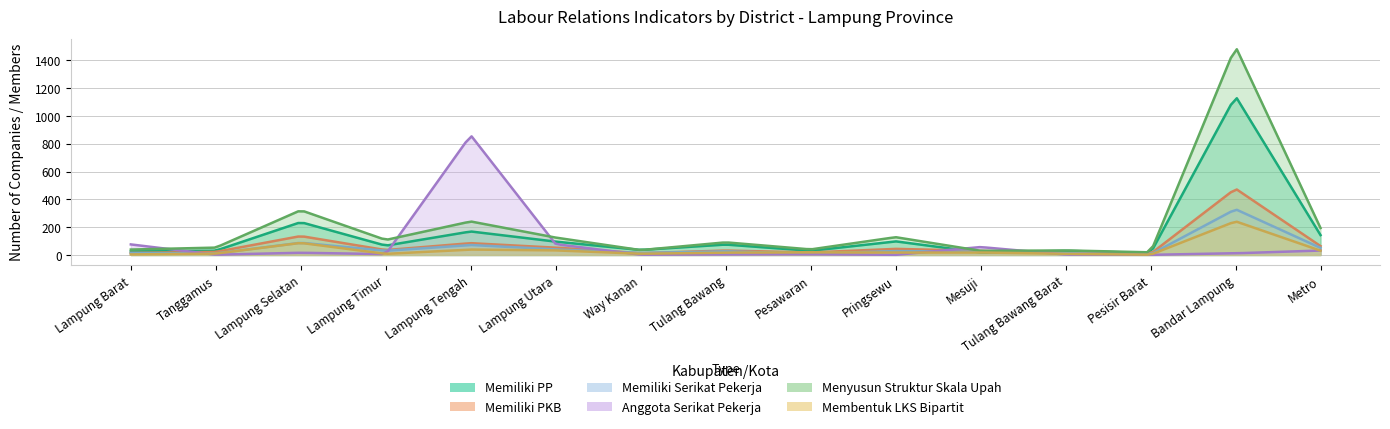

The Jumlah_Perusahaan_Yang_Memiliki_PKB series shows 15 at Tanggamus. True or false?

False